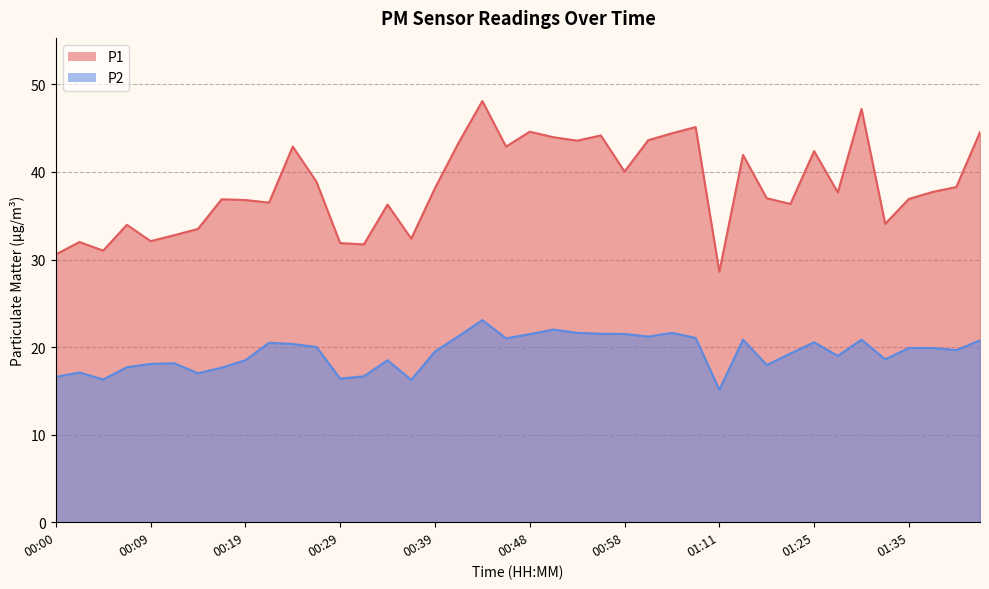

What is the total value across all series at 00:36?

48.6